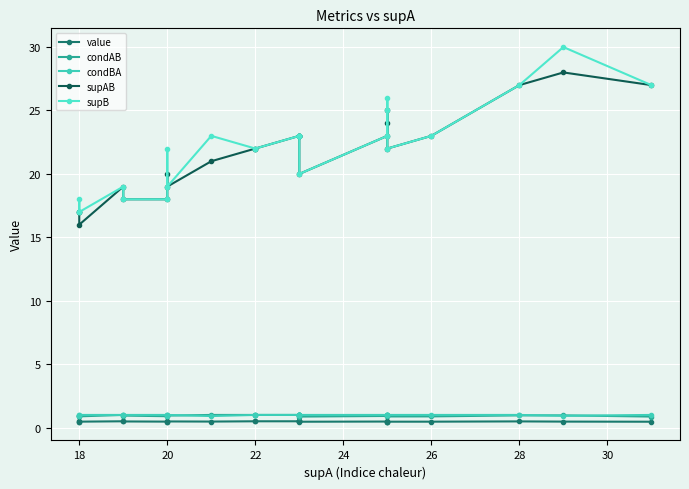

What is the approximate value of condBA at 18?

1.0